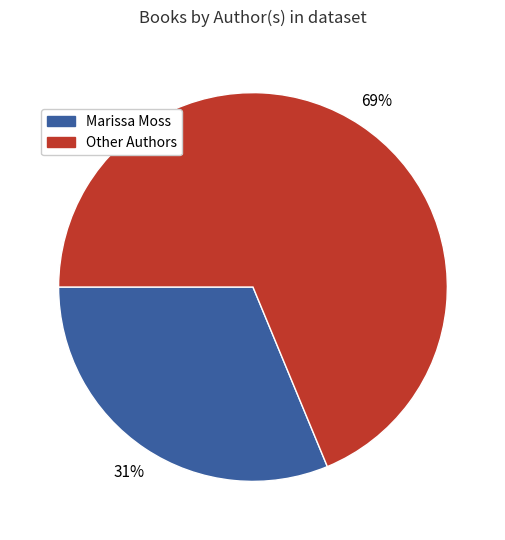

To the nearest percent, what is the average slice percentage?

50%